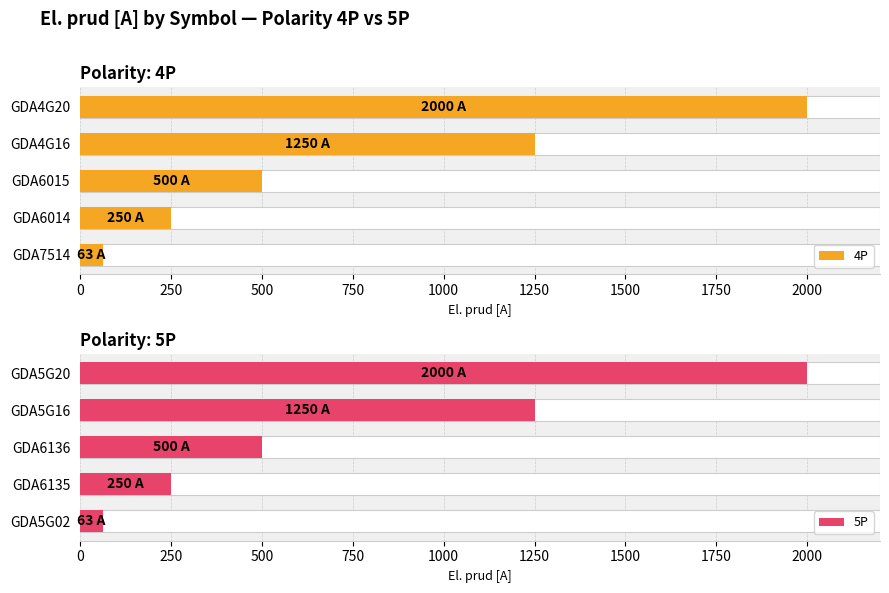

What is the total value across all series at 500?

1000